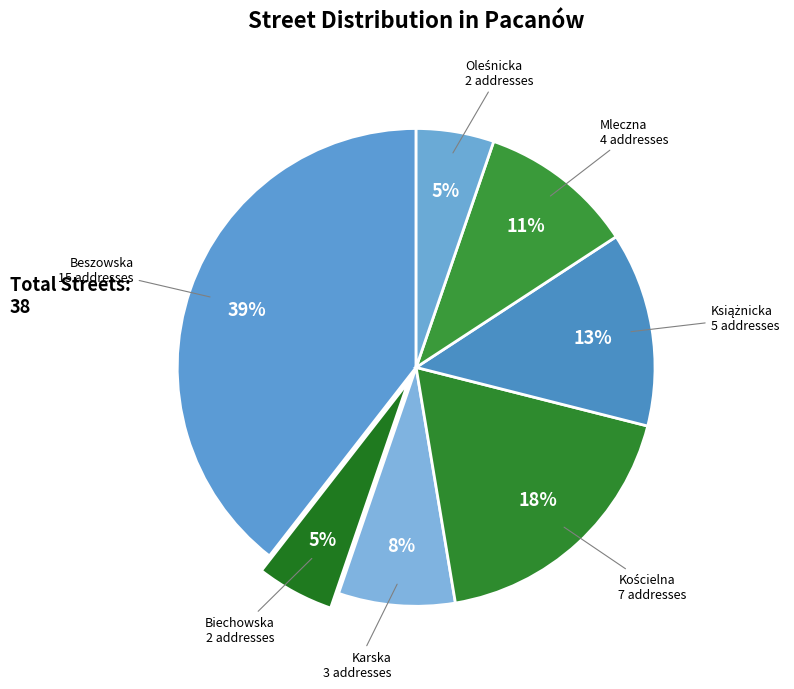

True or false: Beszowska accounts for 51% of the total.

False